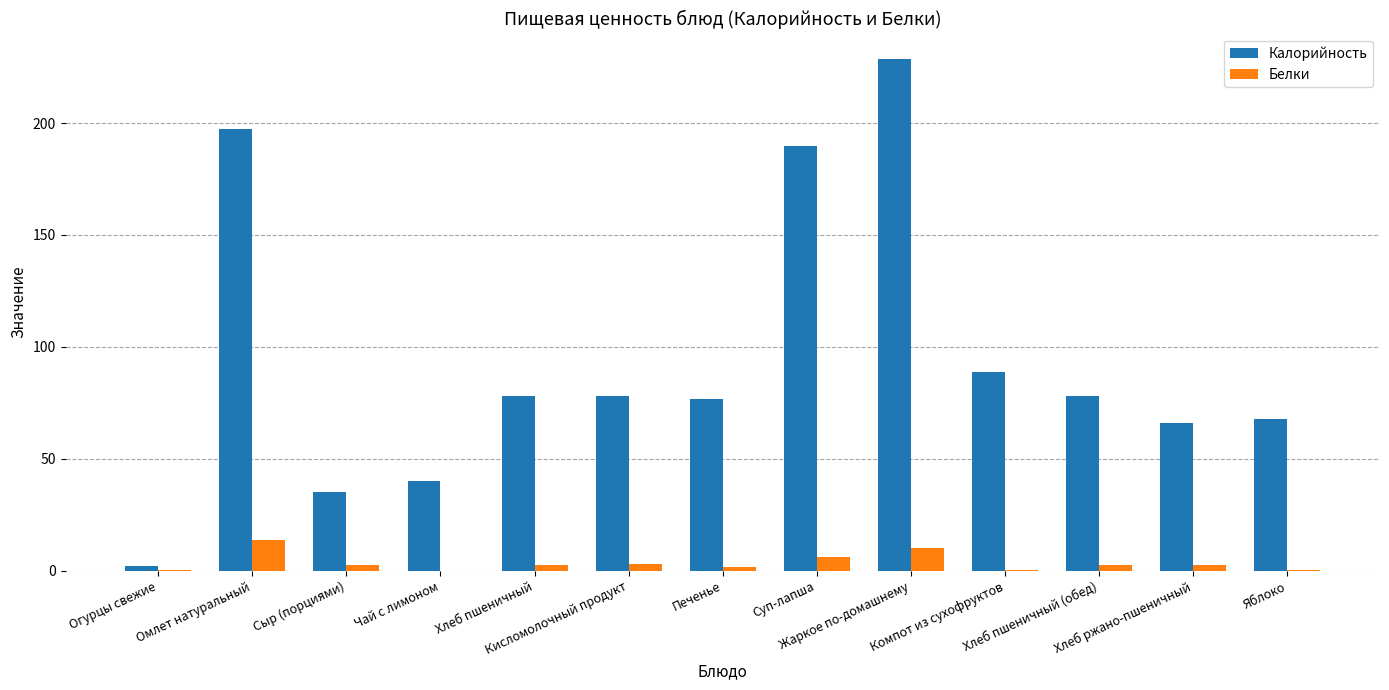

Which series has the widest spread of values?

Калорийность